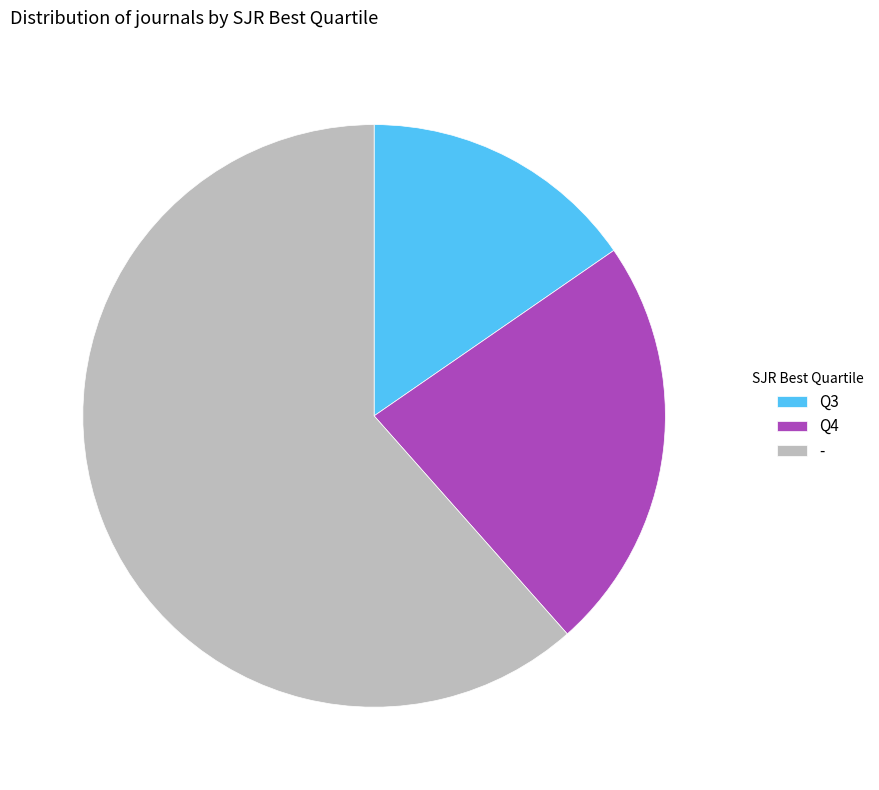

Rank the categories by value from lowest to highest.

Q3, Q4, -